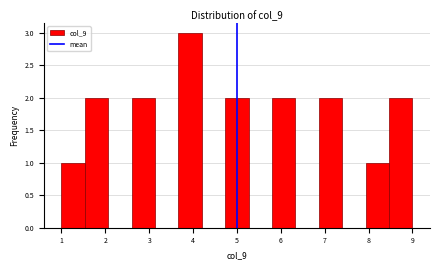

Which range on the x-axis has the tallest bar?

3.7 to 4.2